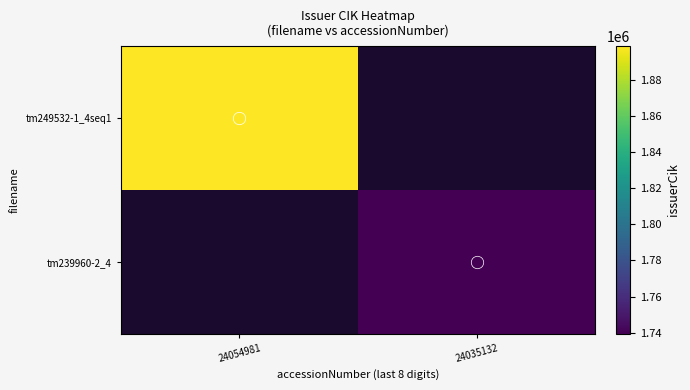

Which series has the widest spread of values?

tm249532-1_4seq1